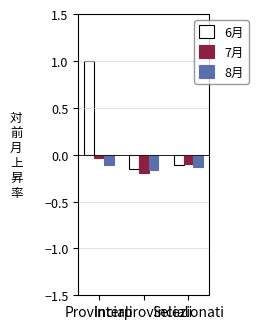

What is the maximum value shown in the chart?

1.0